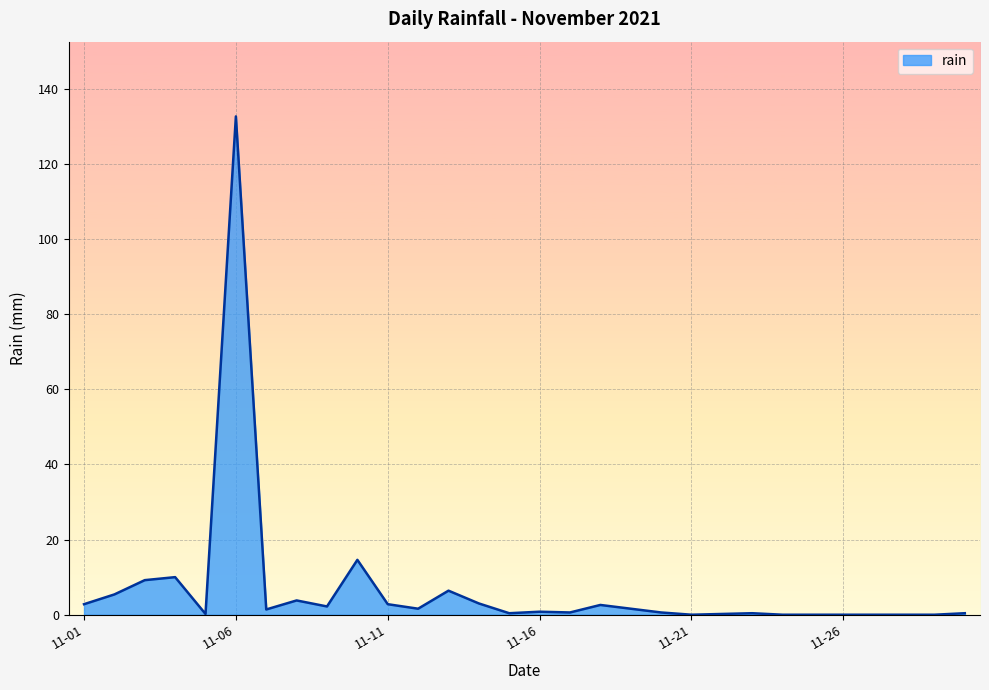

What is the maximum value shown in the chart?

132.6